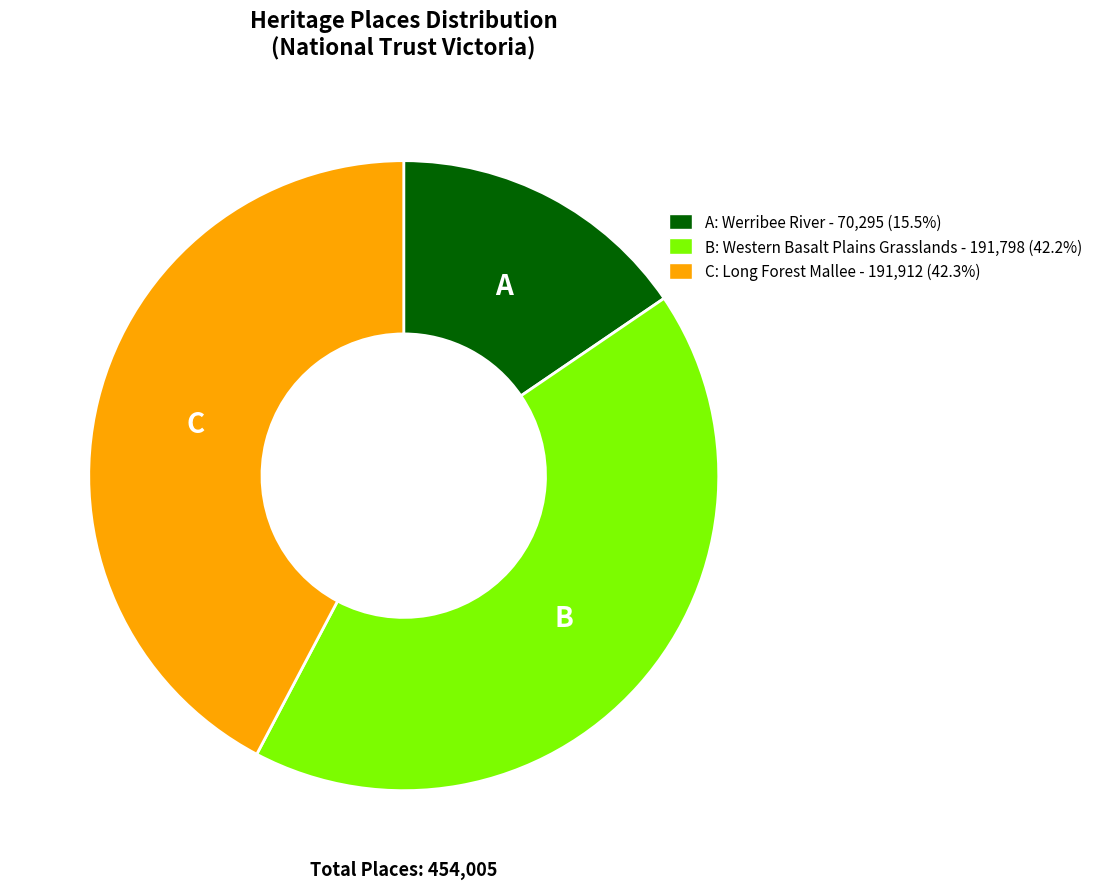

What is the ratio of the value at B: Western Basalt Plains Grasslands - 191,798 (42.2%) to the value at C: Long Forest Mallee - 191,912 (42.3%)?

1.0